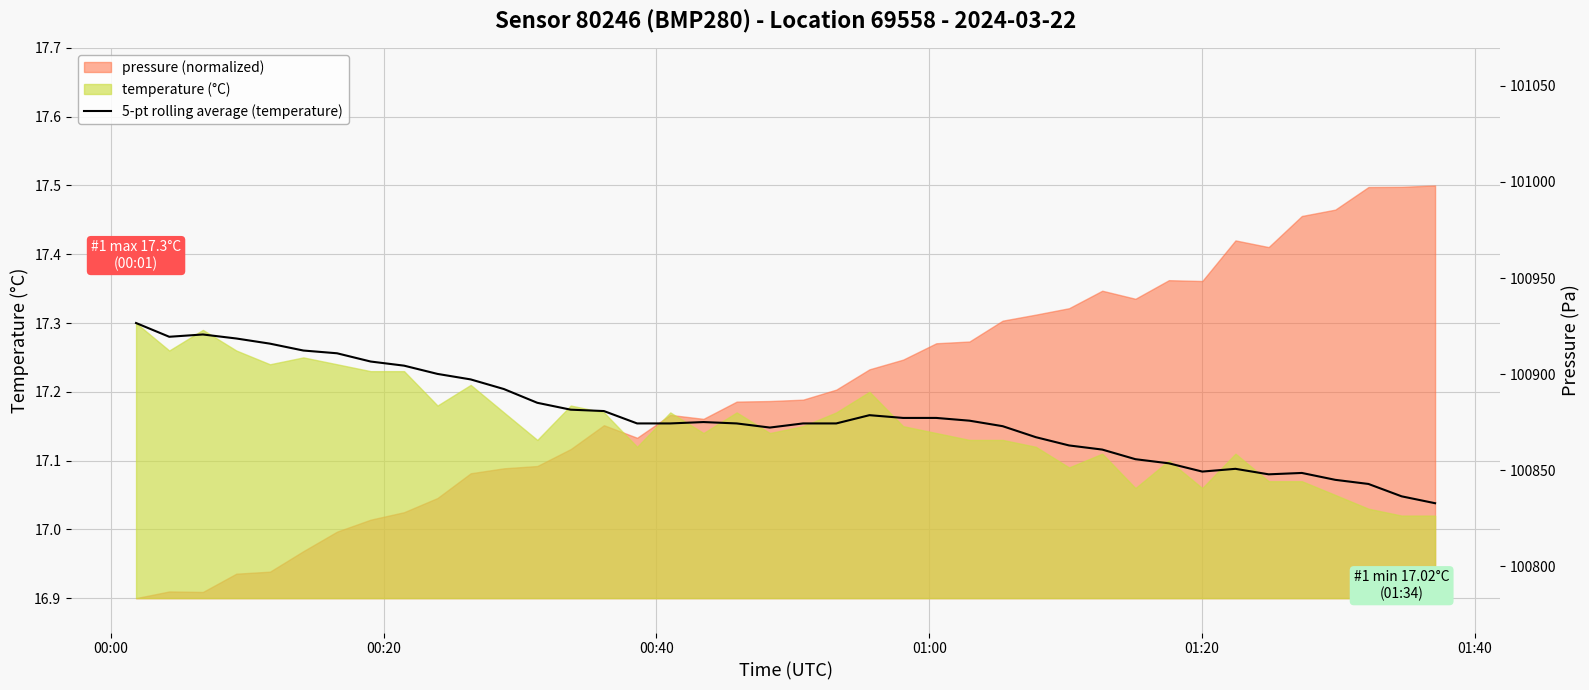

What is the greatest value displayed?

17.3